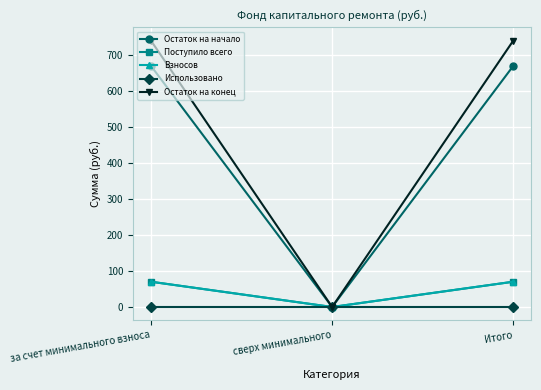

The value of Остаток на конец at за счет минимального взноса is 295.2. True or false?

False